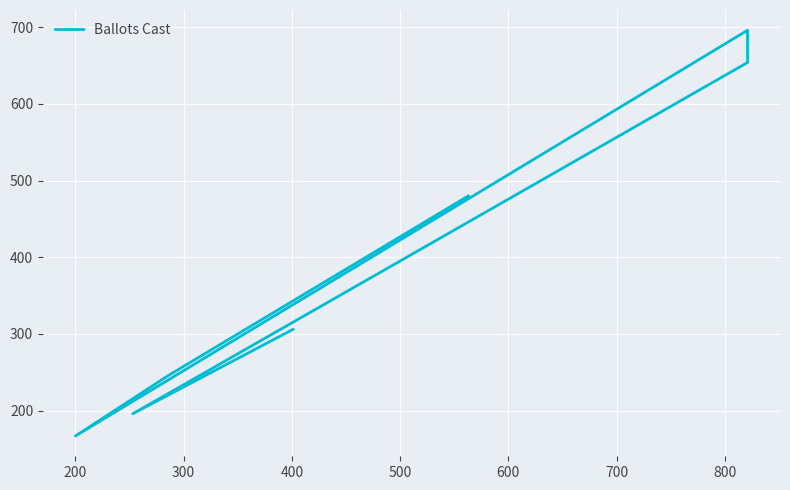

How many series are shown in this chart?

1